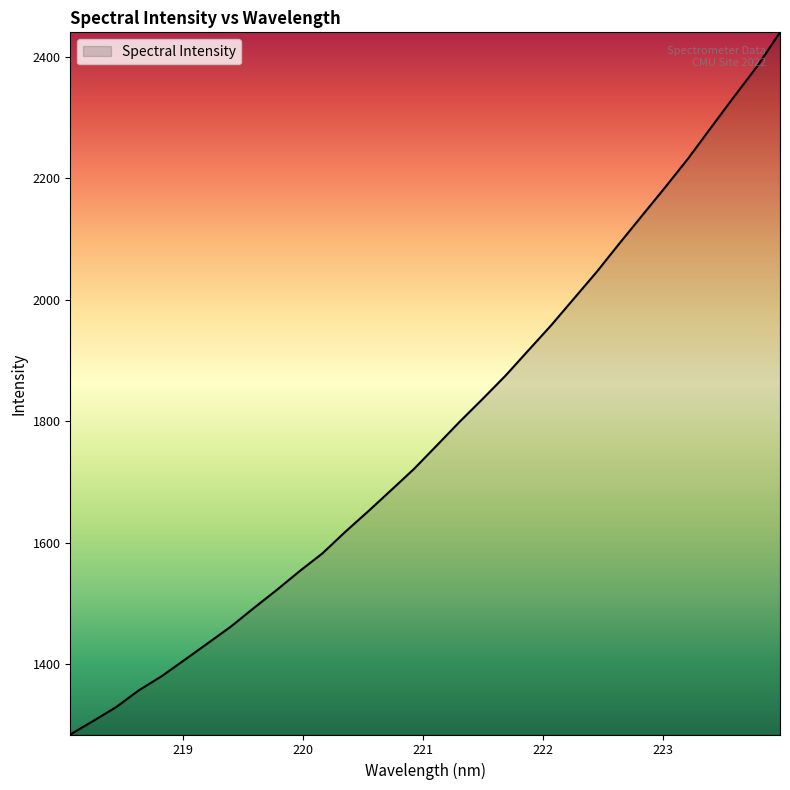

What is the minimum value shown in the chart?

1284.4